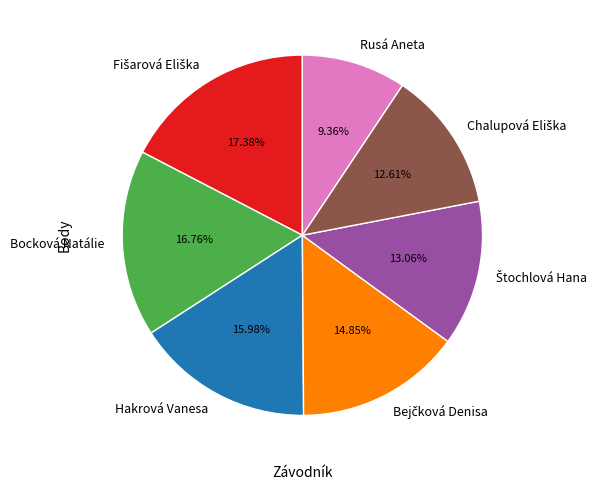

Which slice is the smallest?

Rusá Aneta